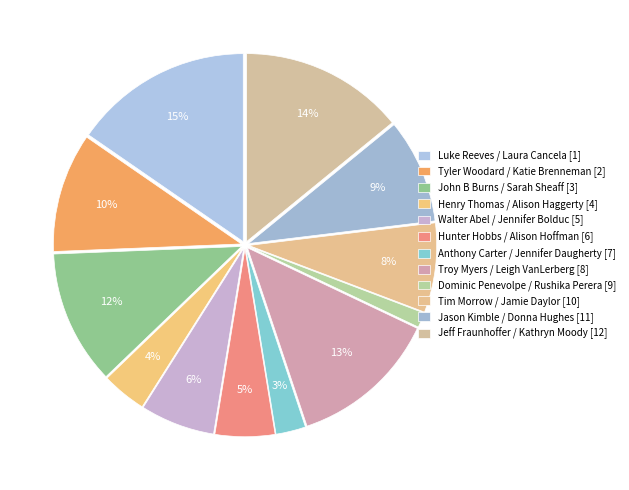

To the nearest percent, what is the difference between the largest and smallest slice percentages?

14%